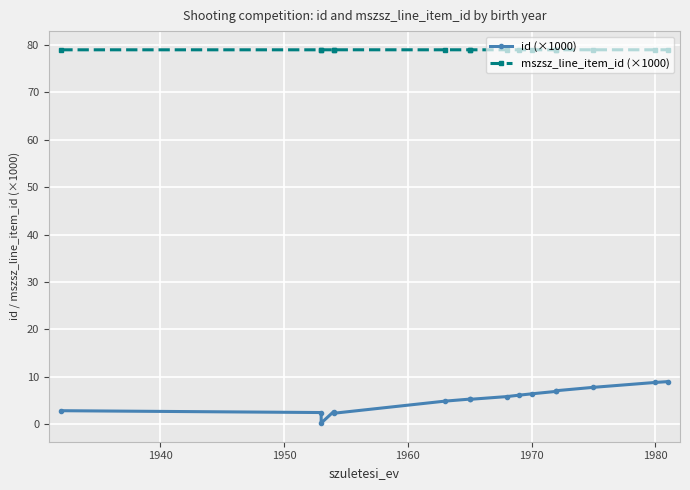

Reading left to right, what are all the values shown in this chart?

id (×1000): 2.8	2.4	0.2	2.6	2.3	4.8	5.3	5.2	5.8	6.1	6.4	6.9	7.0	7.8	8.8	9.0
mszsz_line_item_id (×1000): 79.0	79.0	79.0	79.0	79.0	79.0	79.0	79.0	79.0	79.0	79.0	79.0	79.0	79.0	79.0	79.0